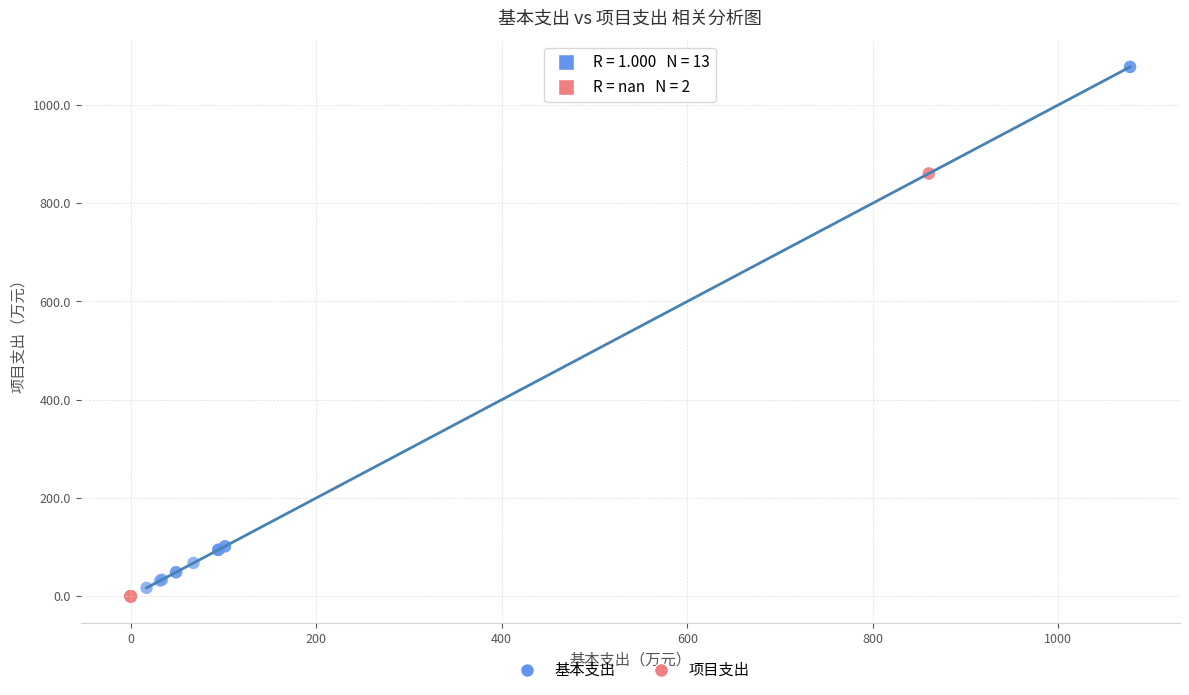

Which series reaches the maximum Y coordinate?

基本支出